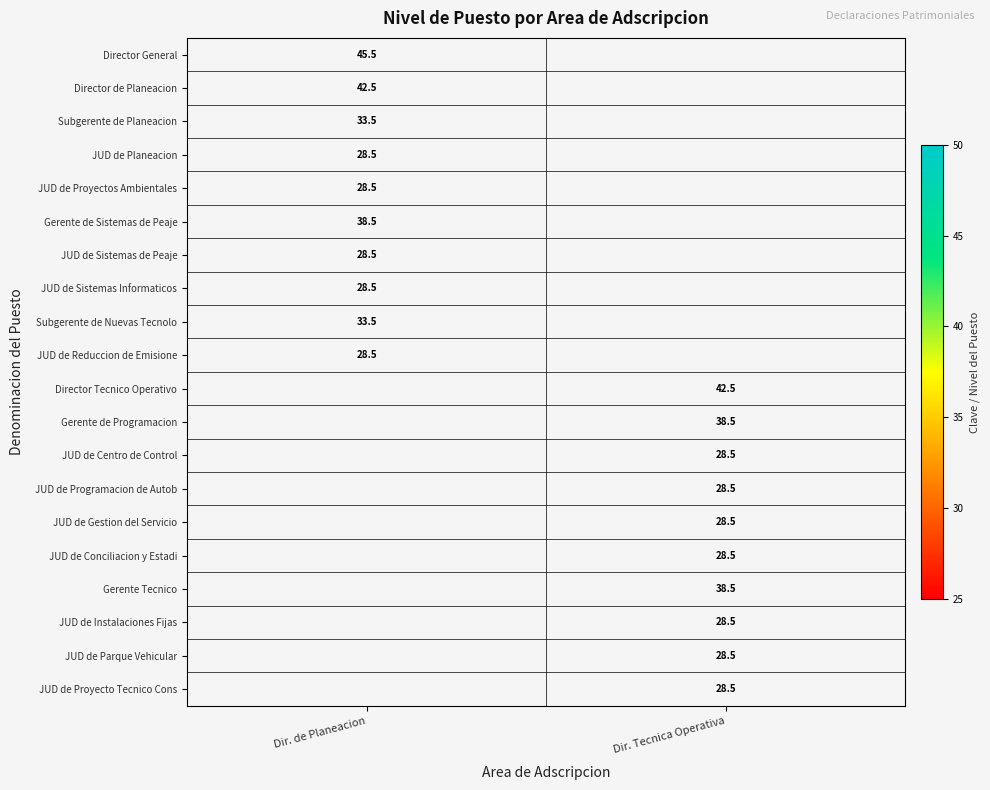

Which category has the highest value across all series?

Dir. de Planeacion